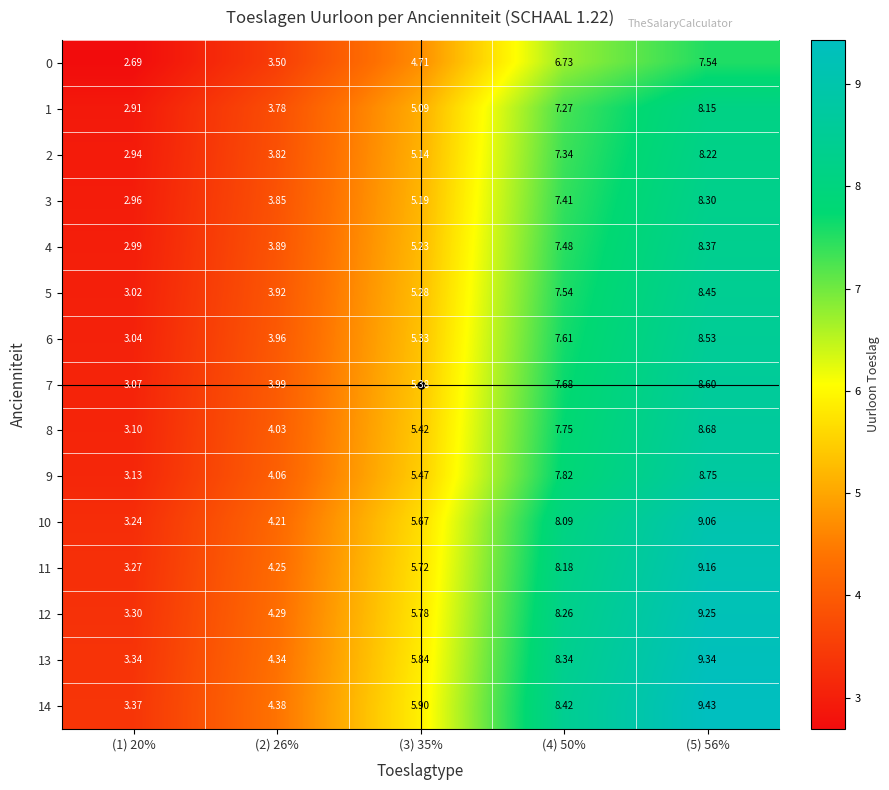

What is the minimum value shown in the chart?

2.7